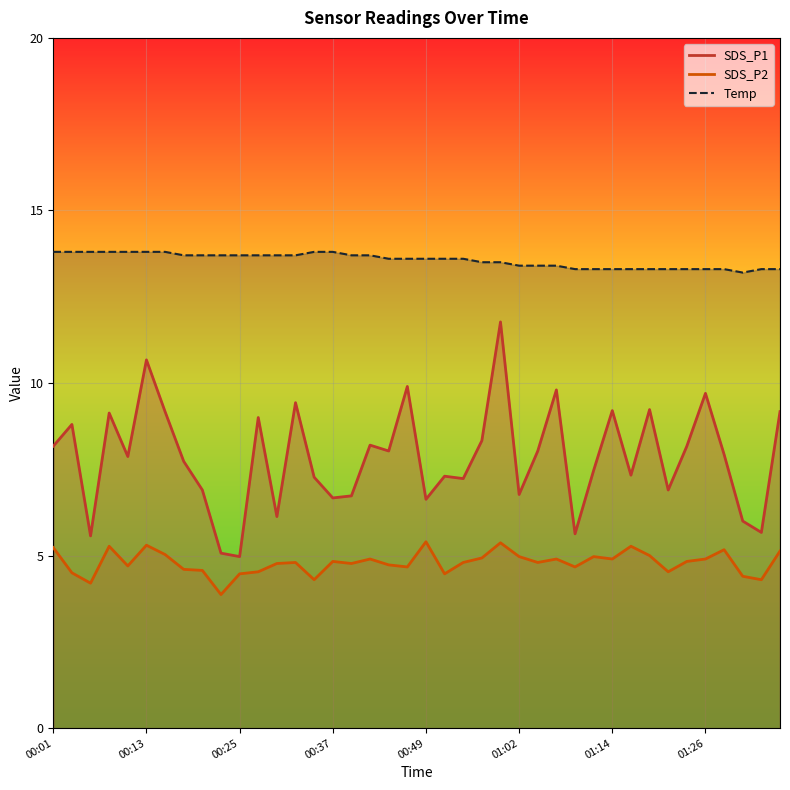

What is the approximate value of SDS_P1 at 01:02?

6.8